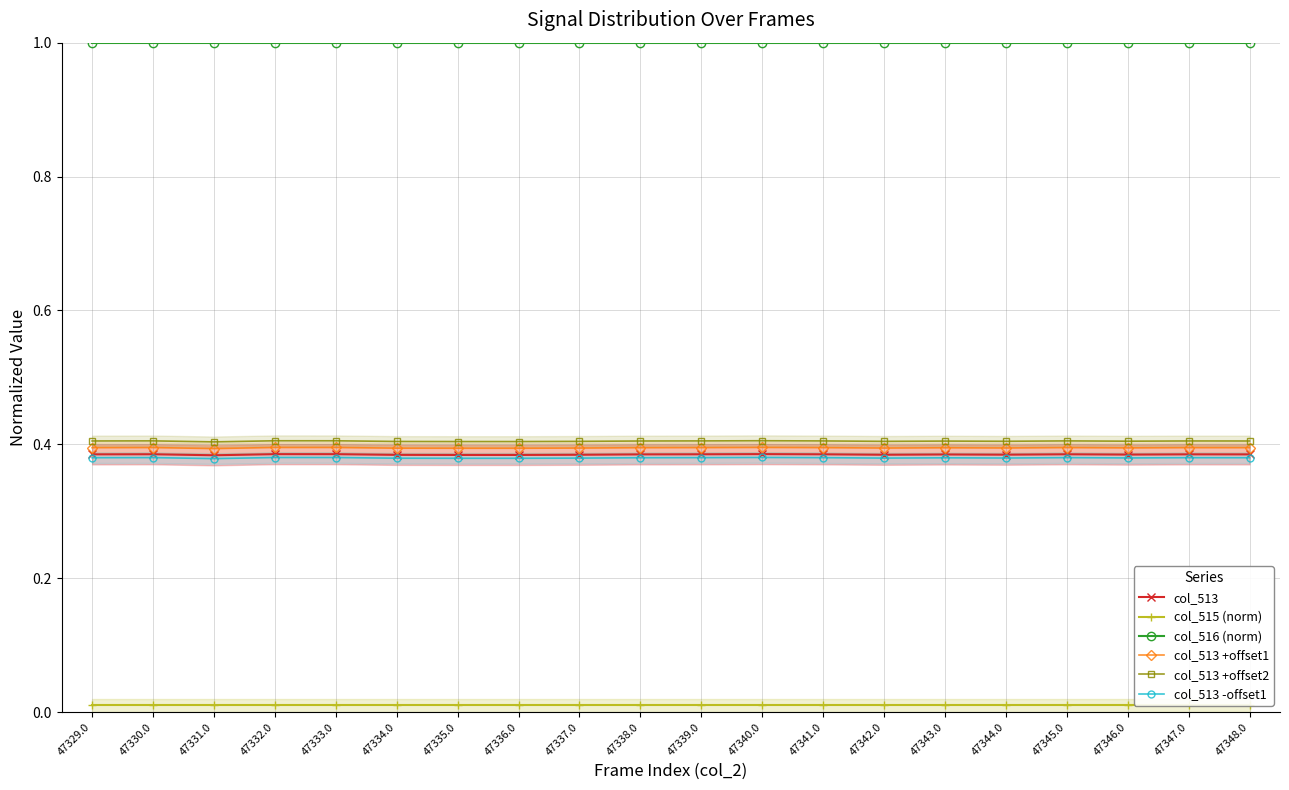

What is the total value across all series at 47342.0?

2.6